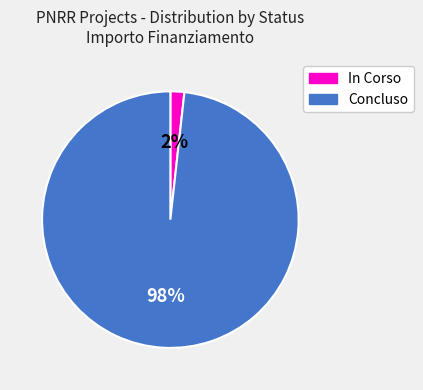

How many segments does this pie chart have?

2